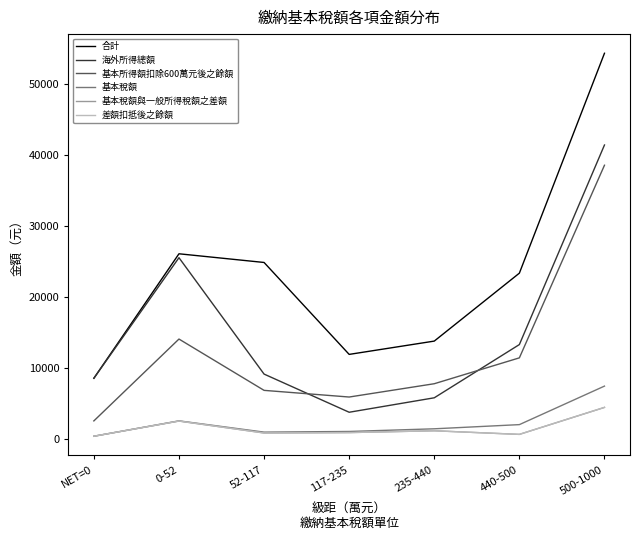

Rank the categories by 基本稅額與一般所得稅額之差額 value from highest to lowest.

500-1000, 0-52, 235-440, 117-235, 52-117, 440-500, NET=0